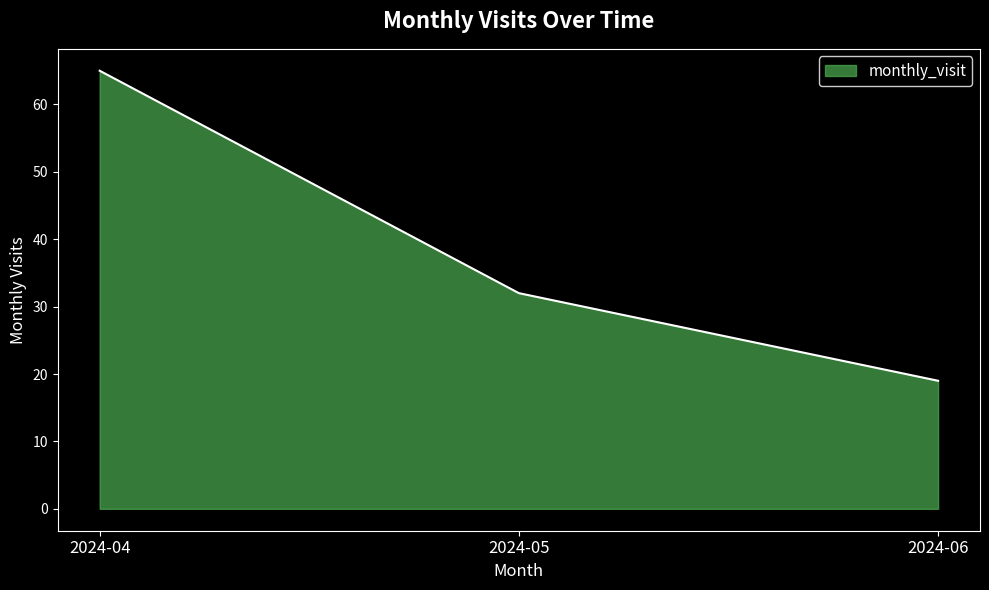

Reading left to right, extract all data points from this chart.

65	32	19